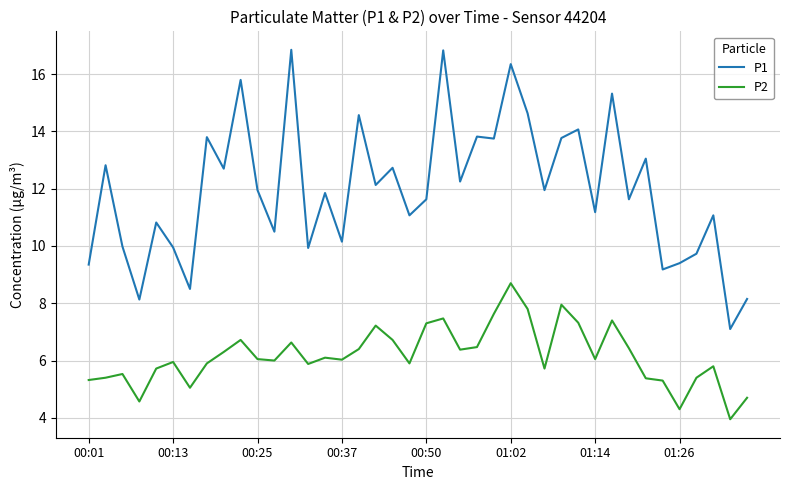

How many distinct data groups are displayed?

2